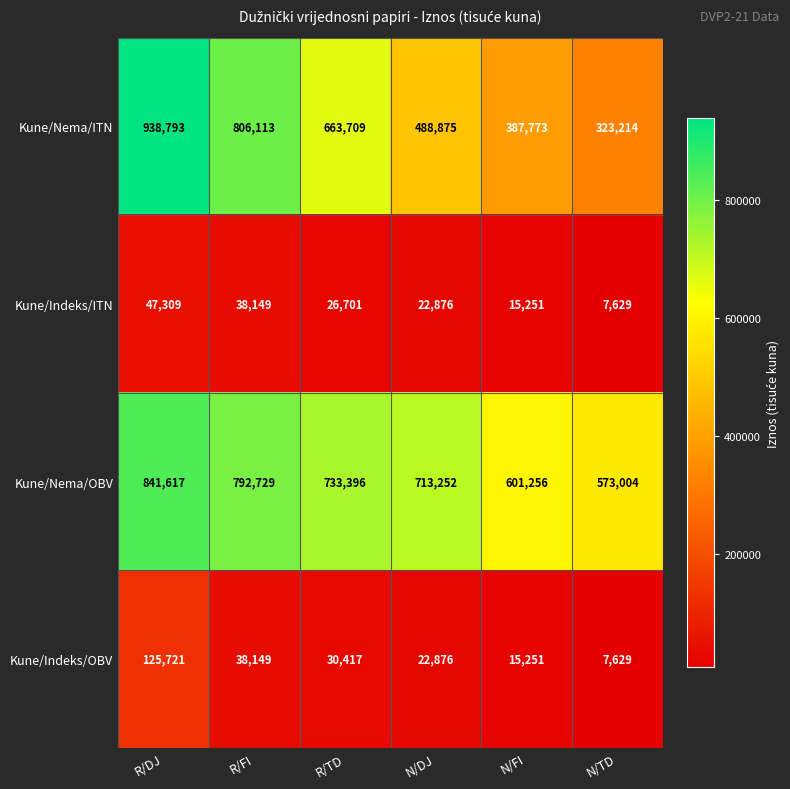

At how many categories does at least one series exceed 911260?

1